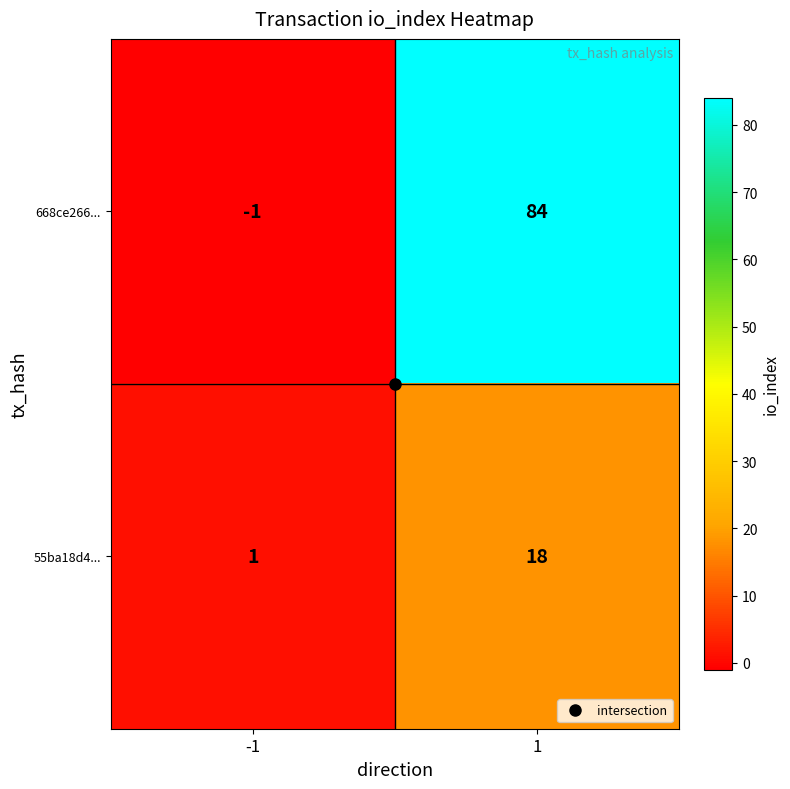

What is the maximum value shown in the chart?

84